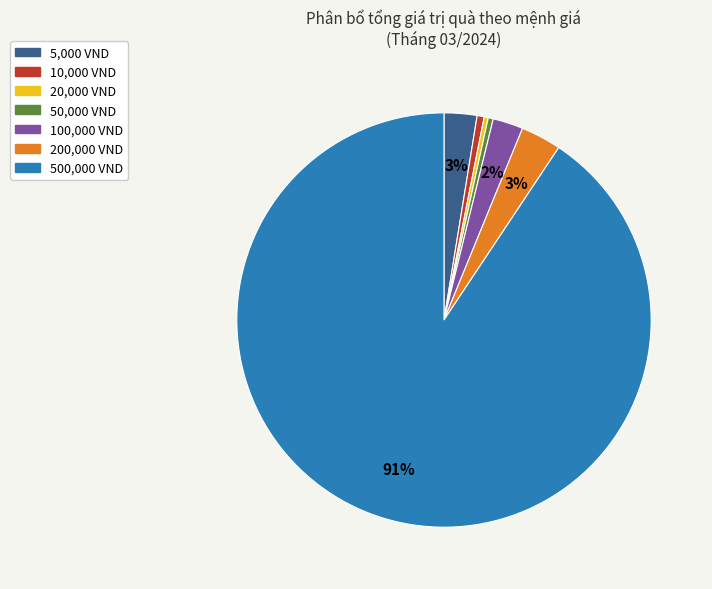

Is there any slice that represents more than half of the pie?

Yes